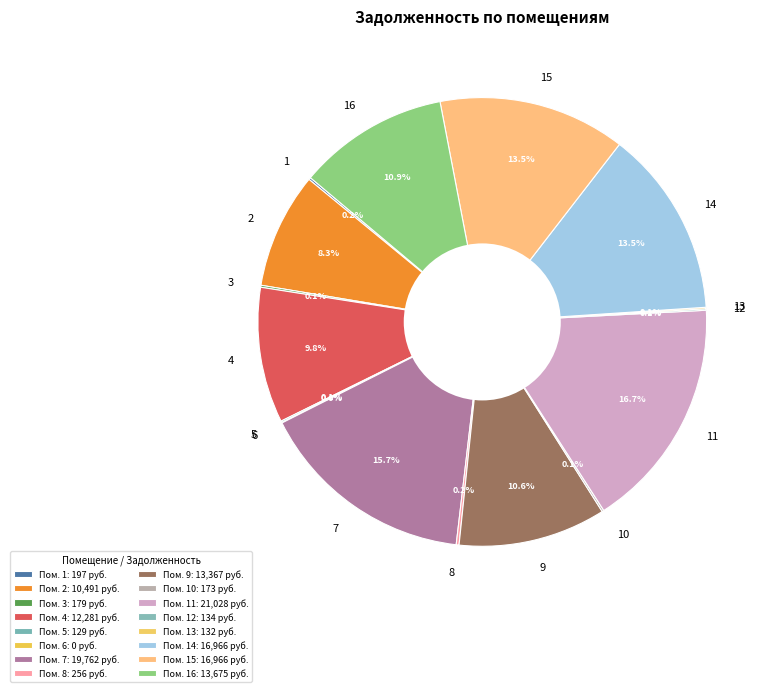

Is there a majority slice in this chart?

No